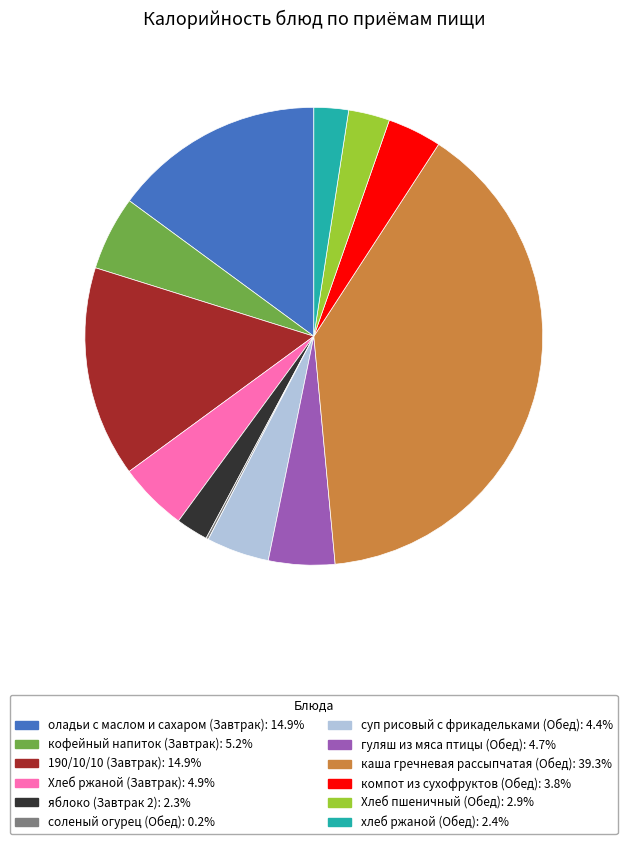

Between оладьи с маслом и сахаром (Завтрак) and каша гречневая рассыпчатая (Обед), which is larger?

каша гречневая рассыпчатая (Обед)